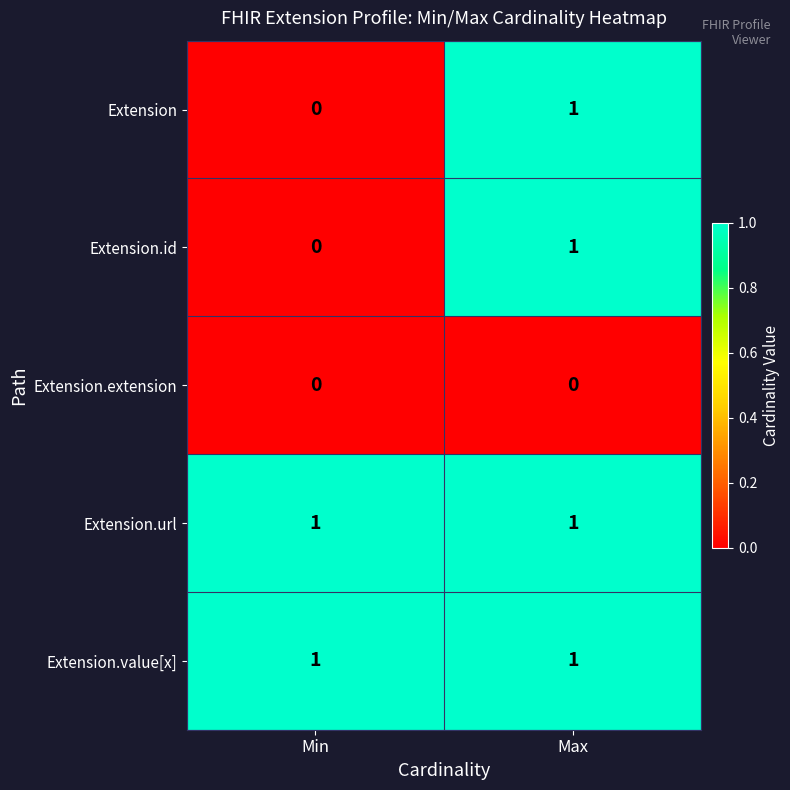

At which category is the sum across all series the highest?

Max